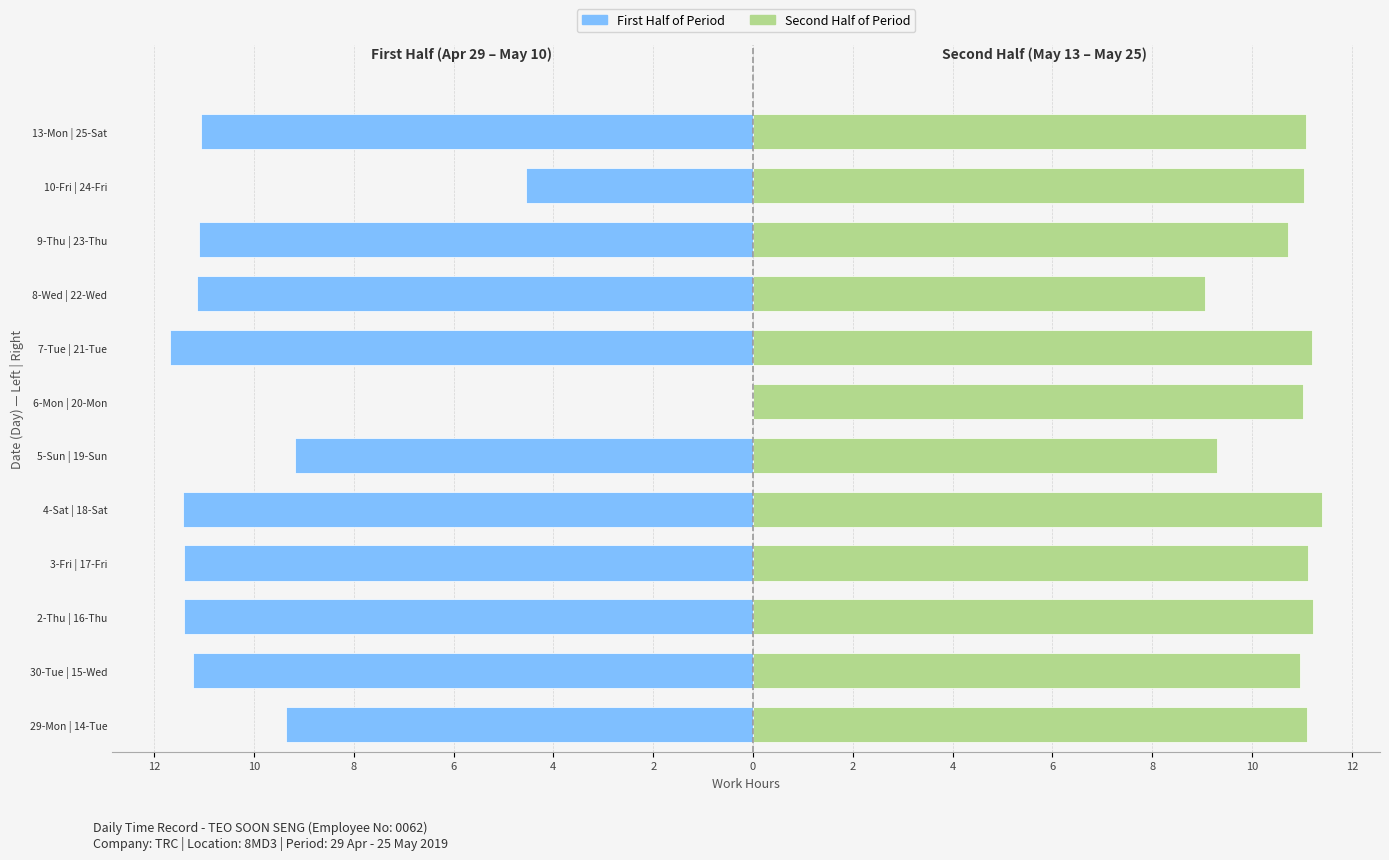

How many data points does each series have?

12